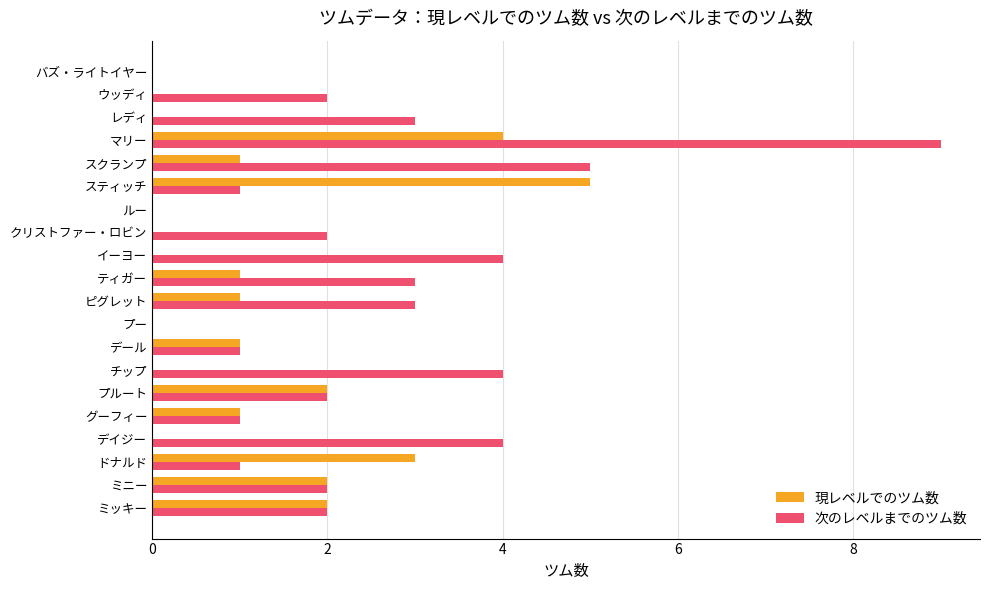

Which category has the highest value across all series?

マリー